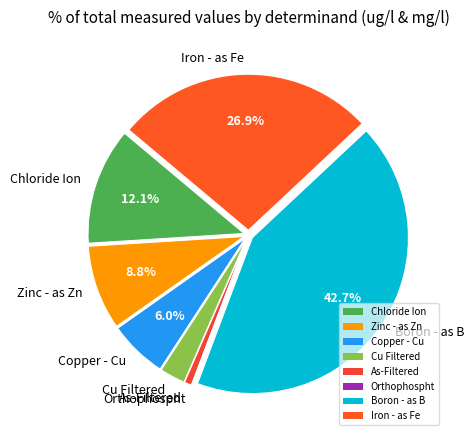

Combined, do Iron - as Fe and As-Filtered account for over 50%?

No